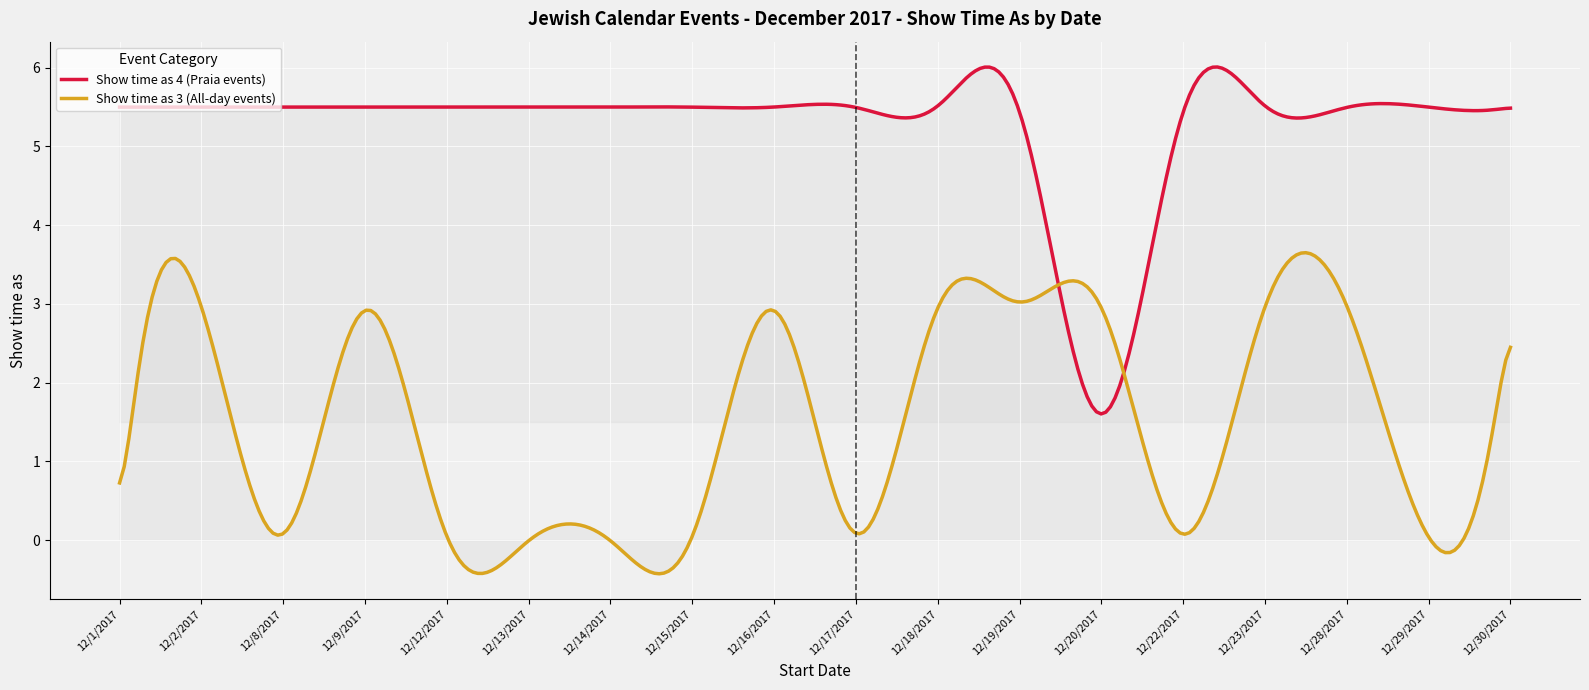

What is the highest value of the Show time as 4 (Praia events) series?

6.0